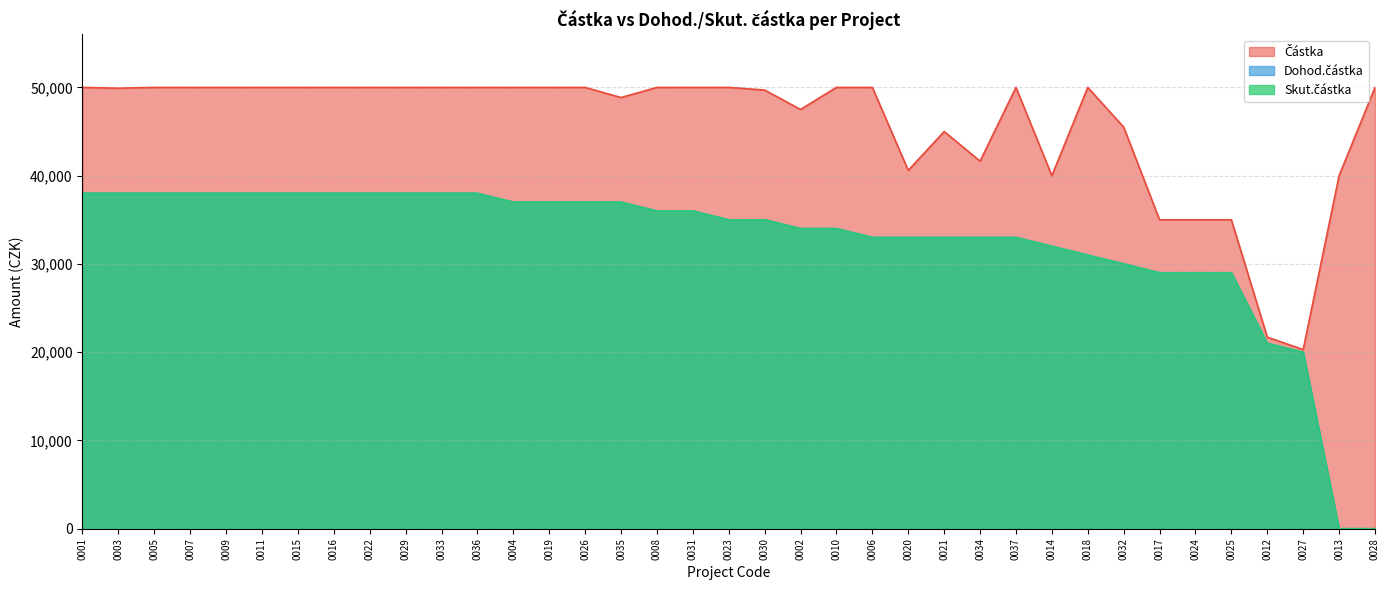

The Částka series shows 17696.4 at 0031. True or false?

False